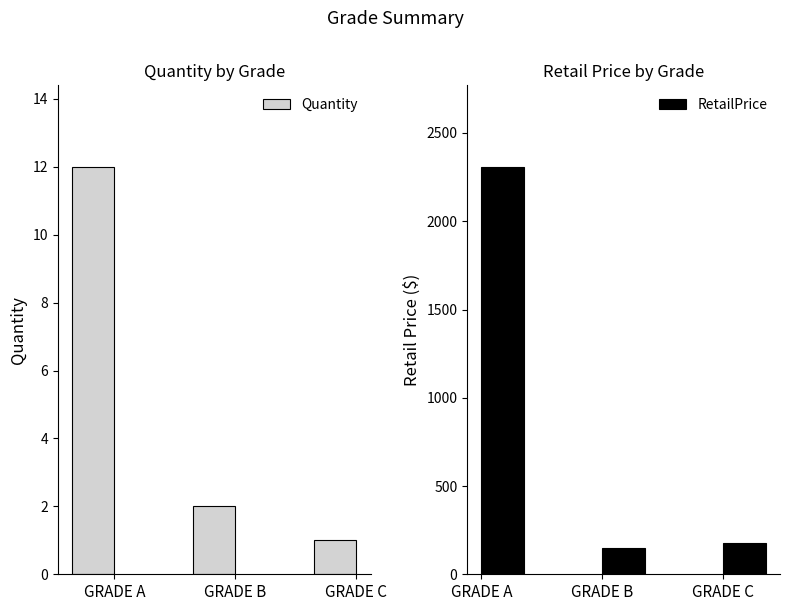

At which label does RetailPrice reach its peak?

GRADE A